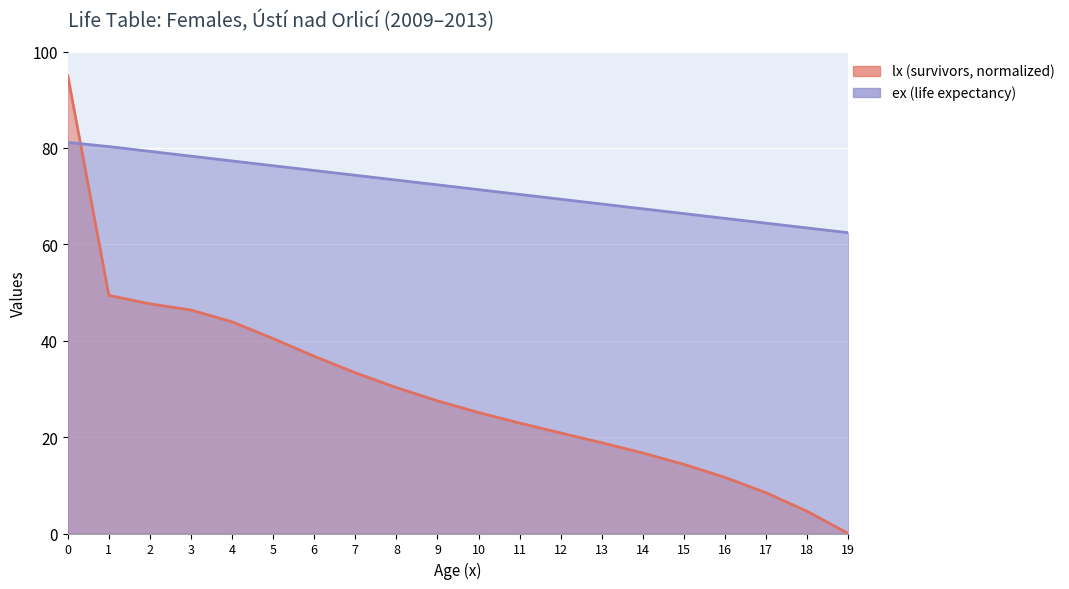

Where is ex (life expectancy) nearest to the value 71?

10